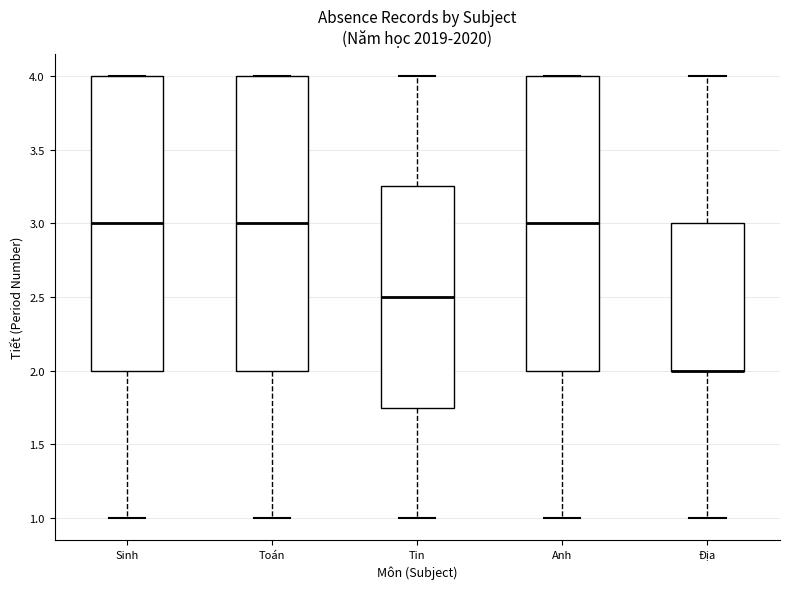

Reading left to right, read every box against the y-axis: the position of its median line, the range the box covers, and the ends of its whiskers. The values are not printed on the chart, so give them approximately, as read against the axis.

Sinh: median 3.00, box 2.00 to 4.00, whiskers 1.00 to 4.00
Toán: median 3.00, box 2.00 to 4.00, whiskers 1.00 to 4.00
Tin: median 2.50, box 1.75 to 3.25, whiskers 1.00 to 4.00
Anh: median 3.00, box 2.00 to 4.00, whiskers 1.00 to 4.00
Địa: median 2.00 (drawn on the box's lower edge), box 2.00 to 3.00, whiskers 1.00 to 4.00